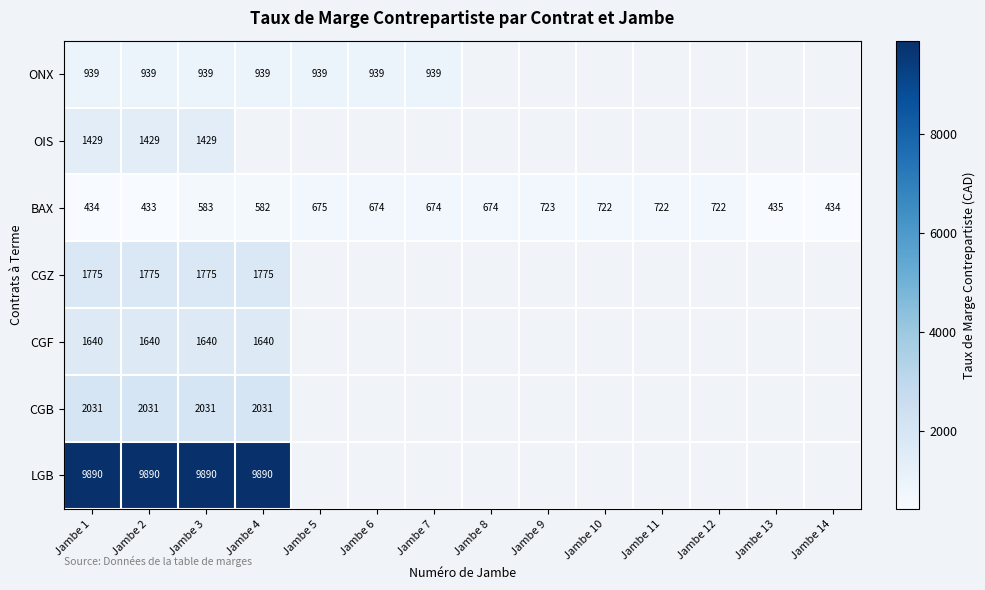

At how many categories does at least one series exceed 5492?

4